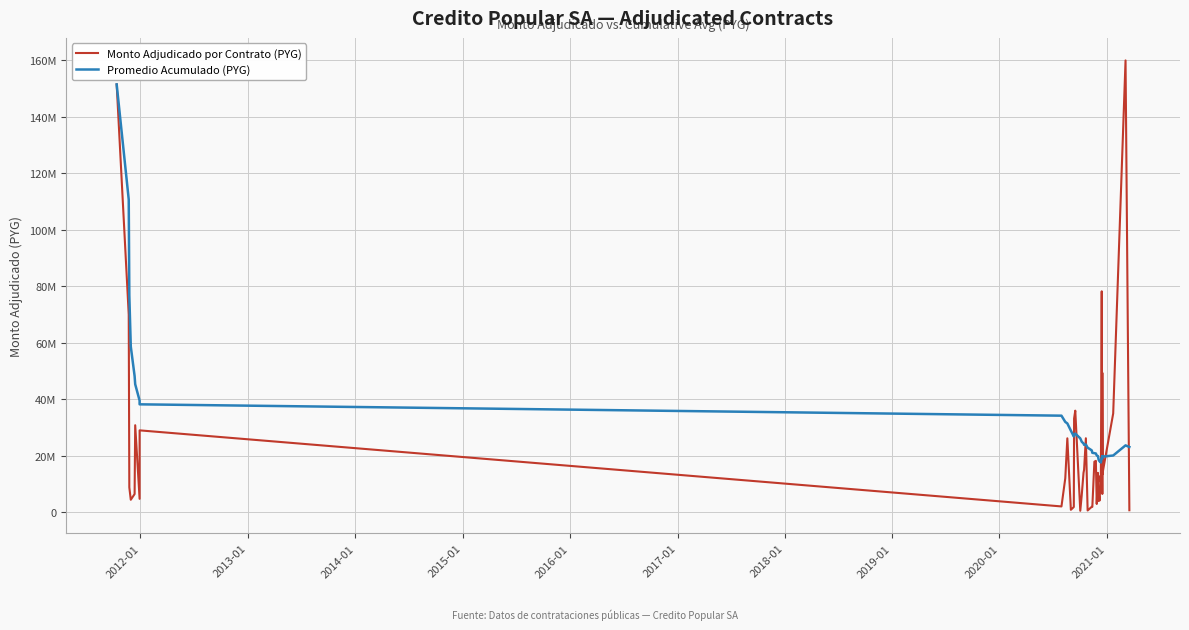

At how many categories does at least one series exceed 99848820?

3